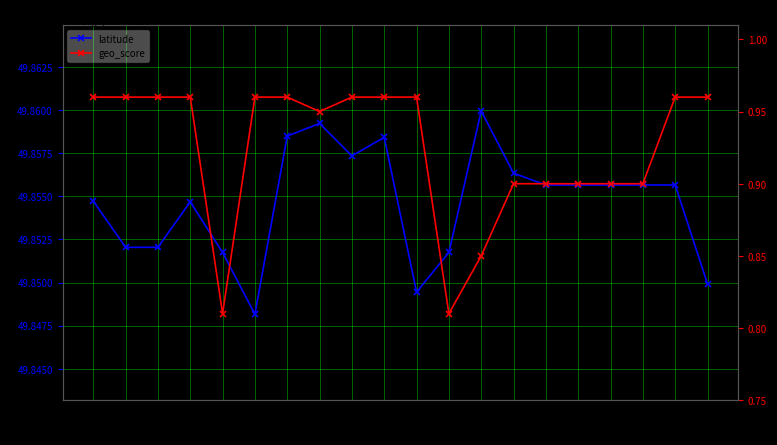

The geo_score series shows 1.0 at 07-01. True or false?

True